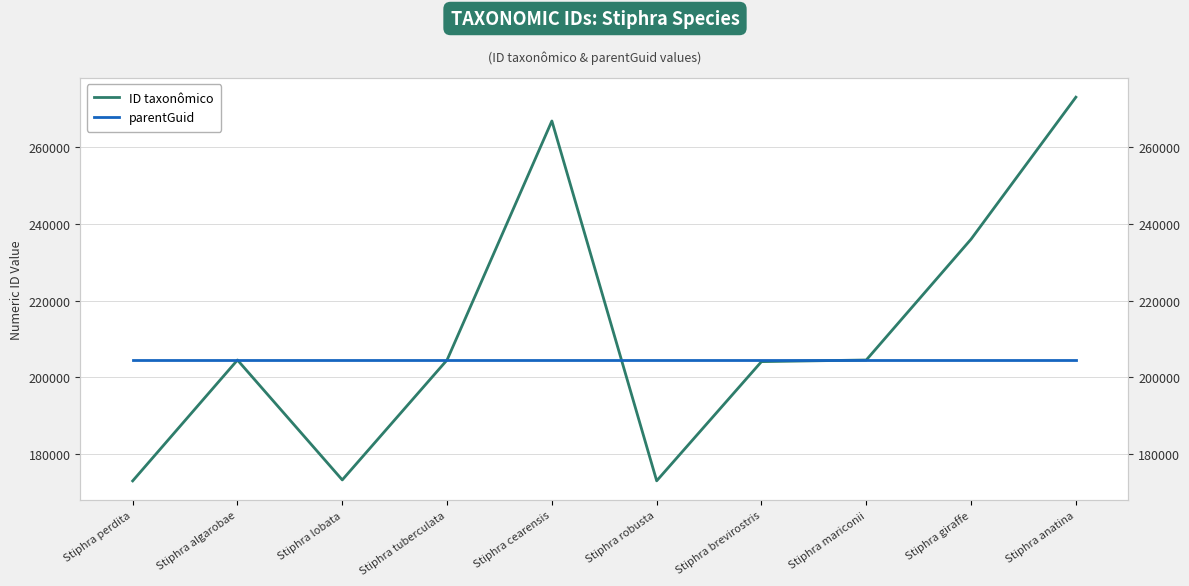

List the series in order of their peak value, highest first.

ID taxonômico, parentGuid